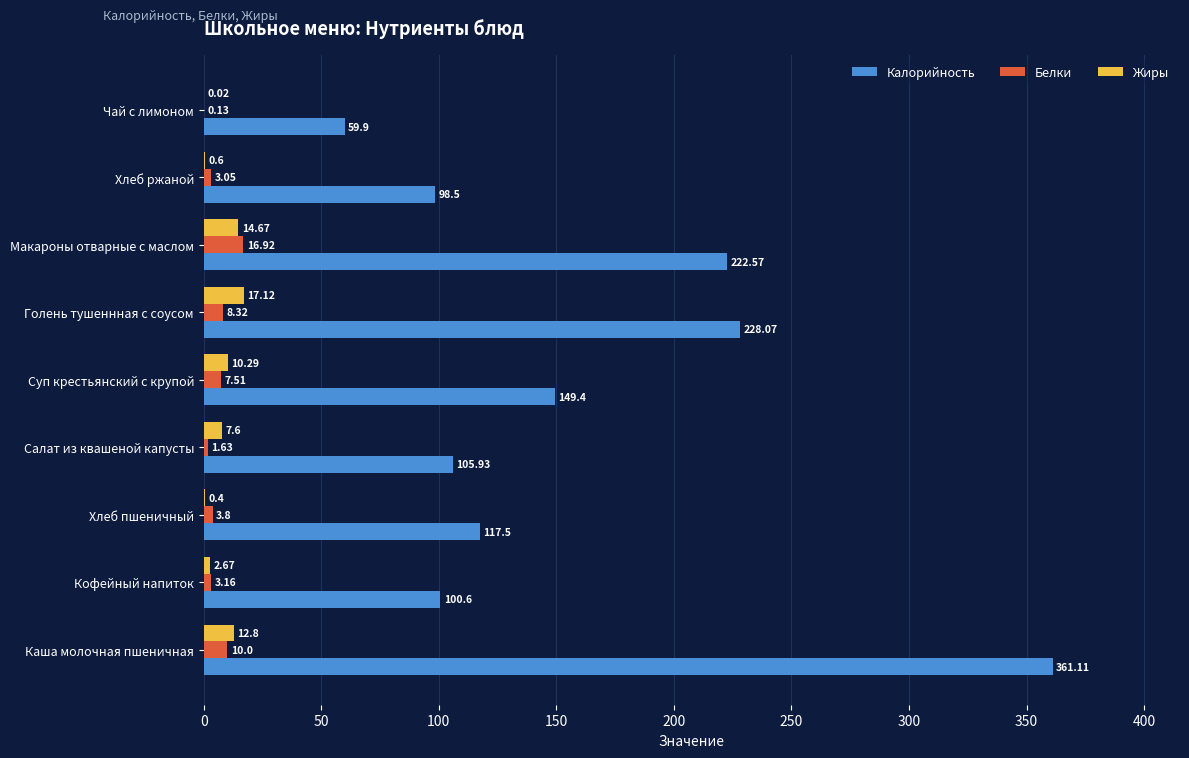

Where is Калорийность nearest to the value 210?

Макароны отварные с маслом